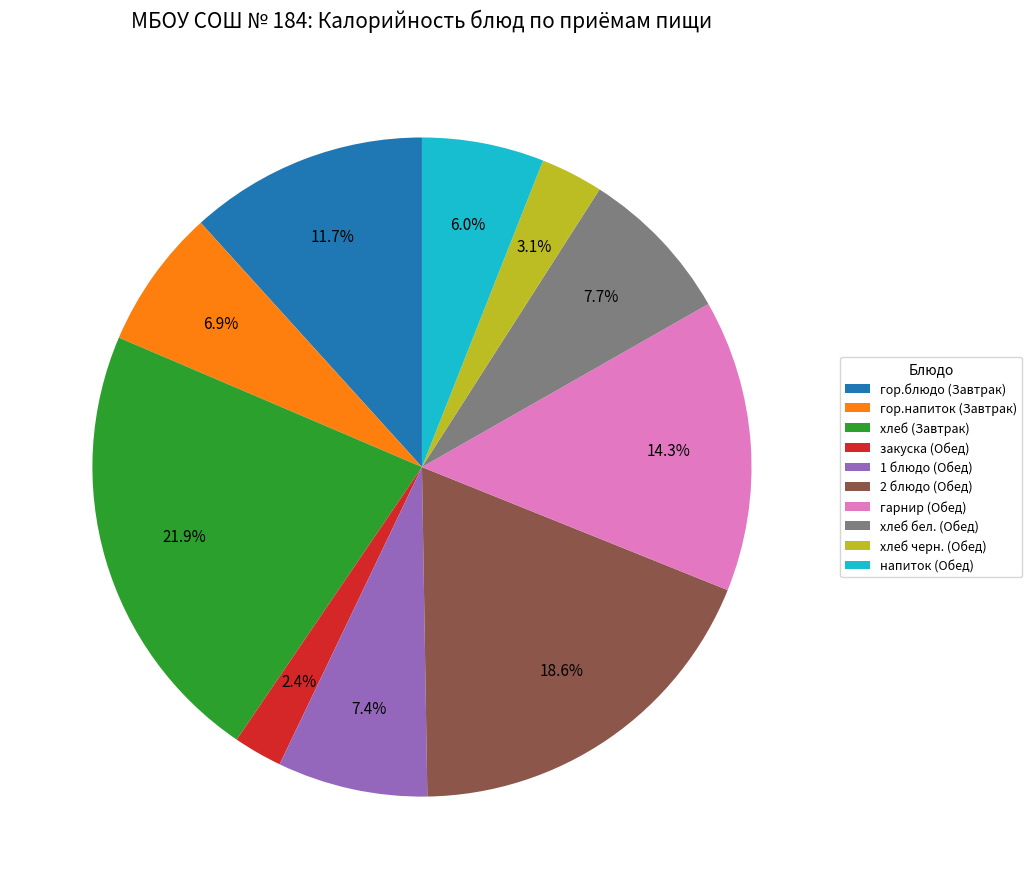

Does any single category account for the majority?

No